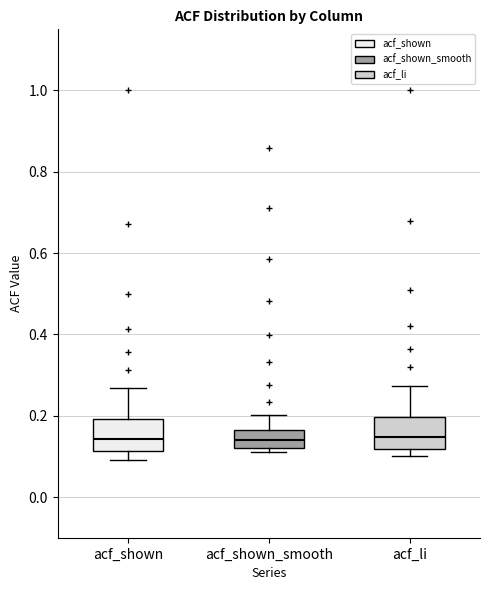

Where does the upper whisker of the box for acf_shown_smooth end on the y-axis? The values are not printed on the chart, so give them approximately, as read against the axis.

0.20